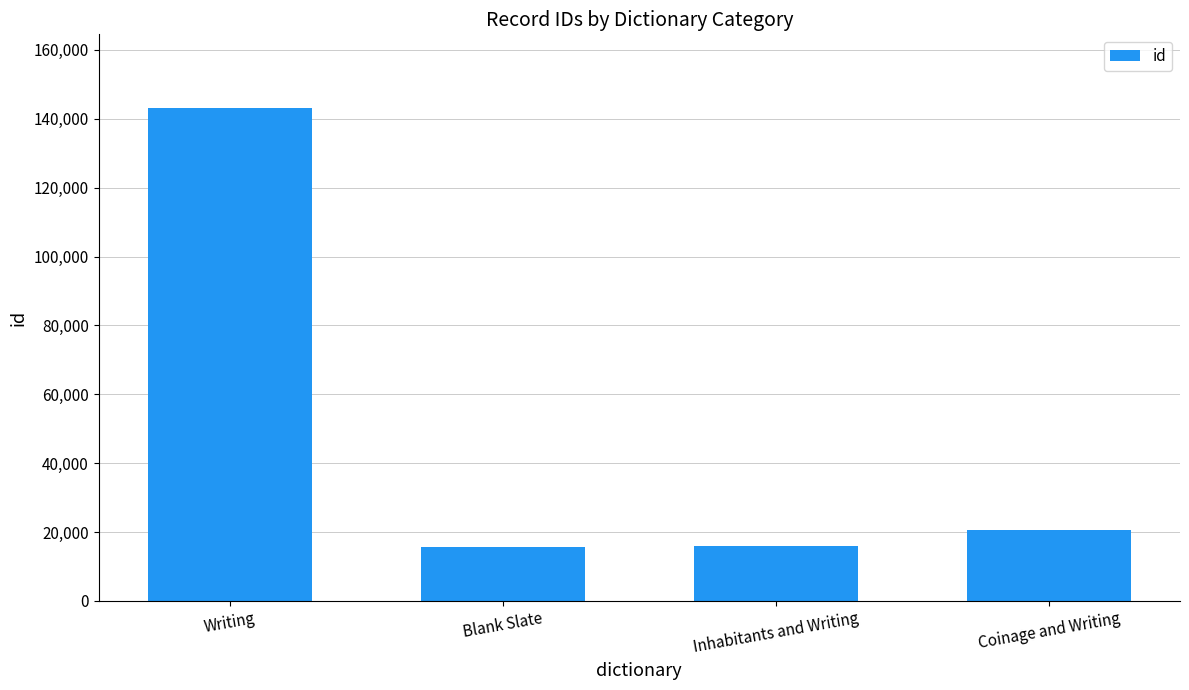

What is the greatest value displayed?

143050